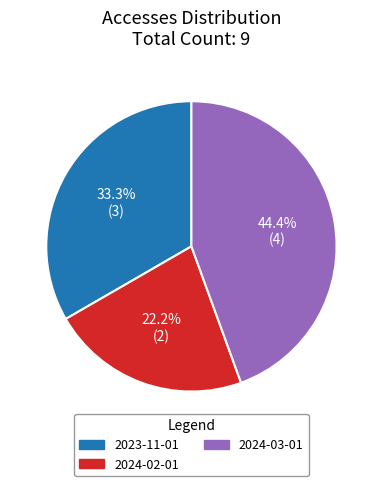

Does any single category account for the majority?

No